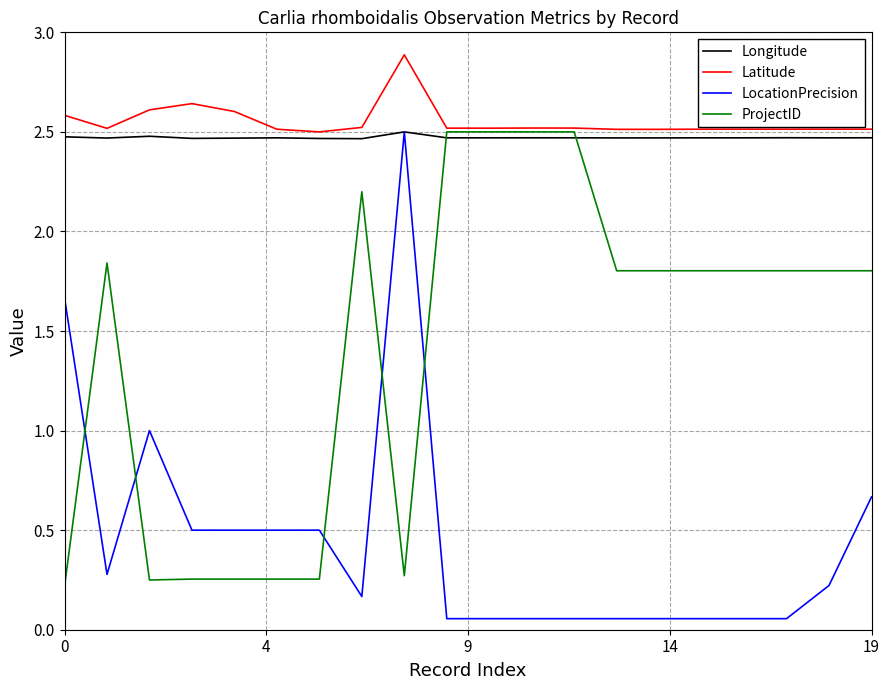

What is the greatest value displayed?

2.9